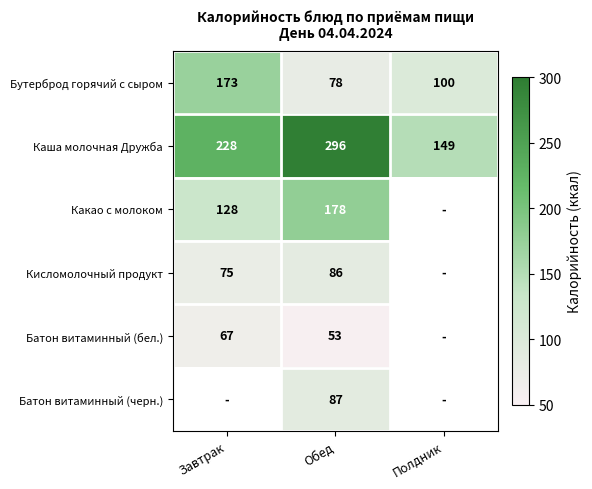

What is the lowest value of the Каша молочная Дружба series?

149